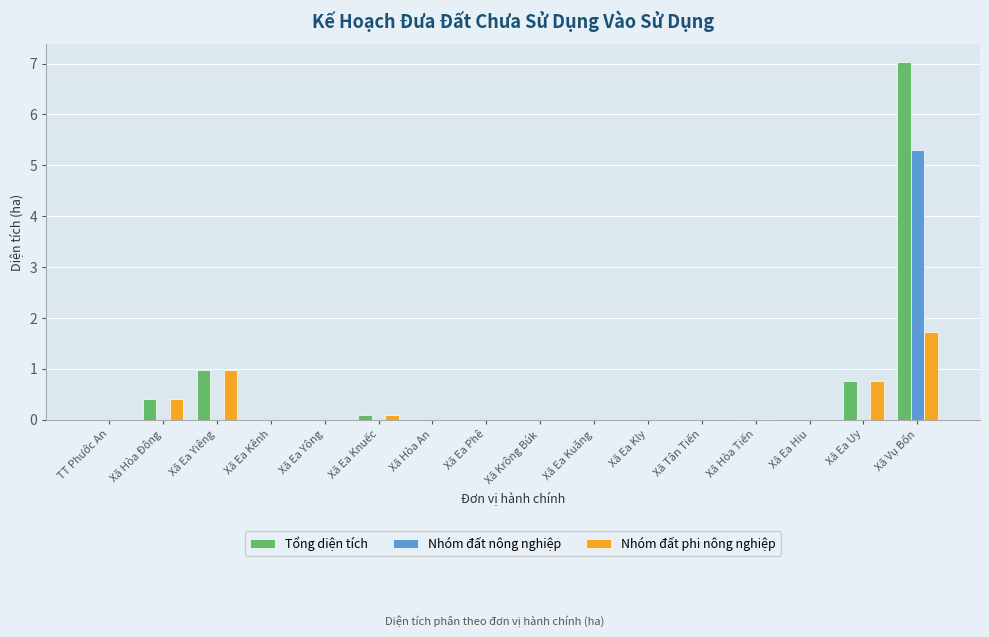

Is it true that Tổng diện tích equals 2.8 at Xã Hòa An?

False